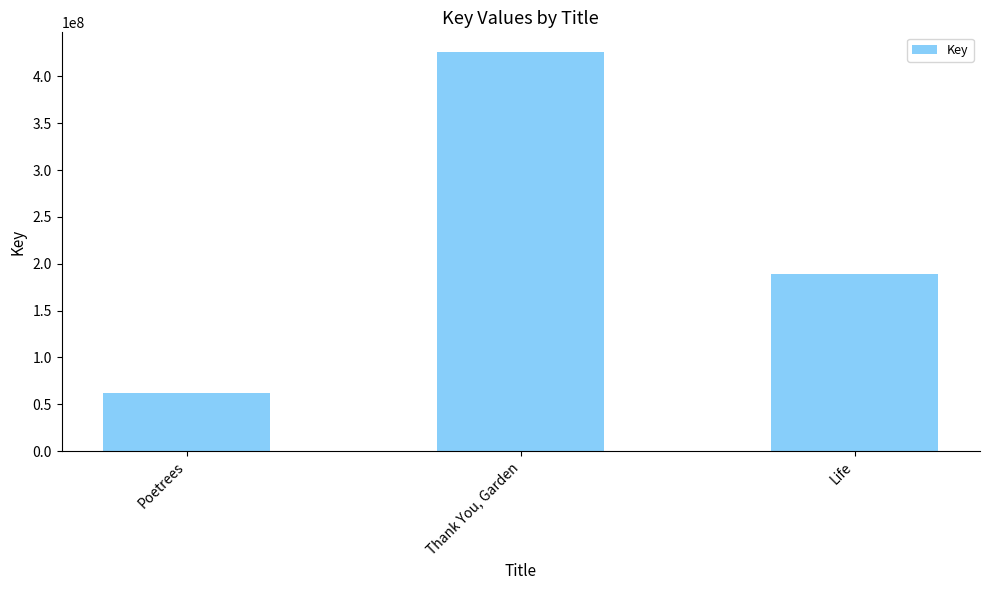

Are the bars horizontal?

No